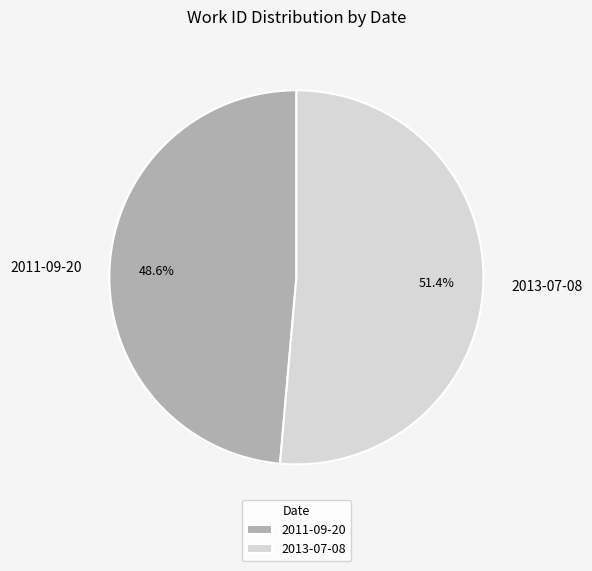

Between 2013-07-08 and 2011-09-20, which is larger?

2013-07-08